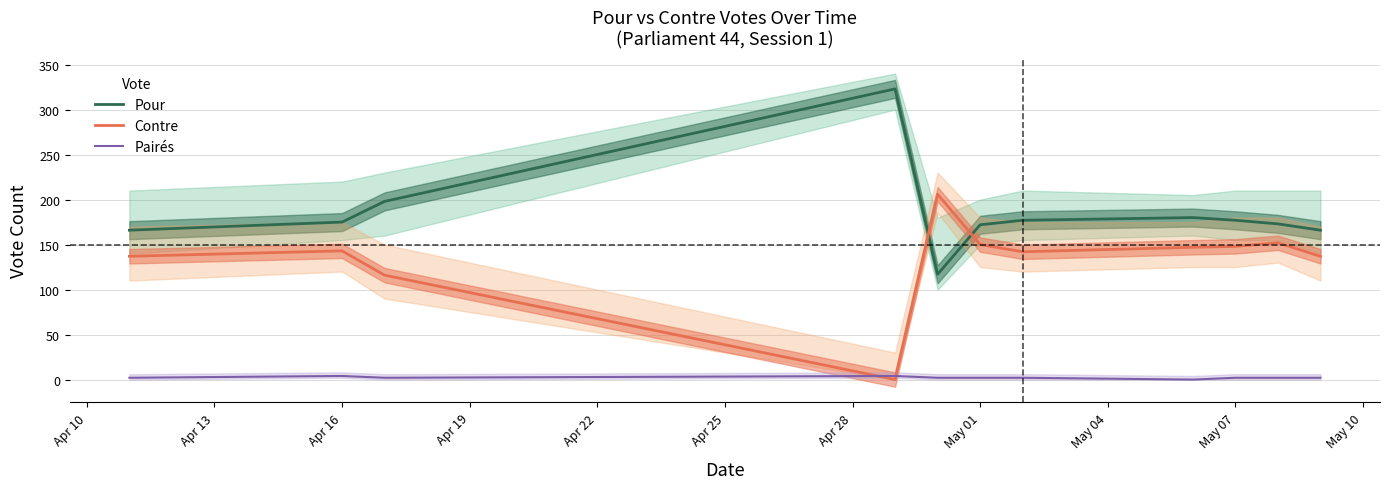

The Pour series shows 177 at May 07. True or false?

True